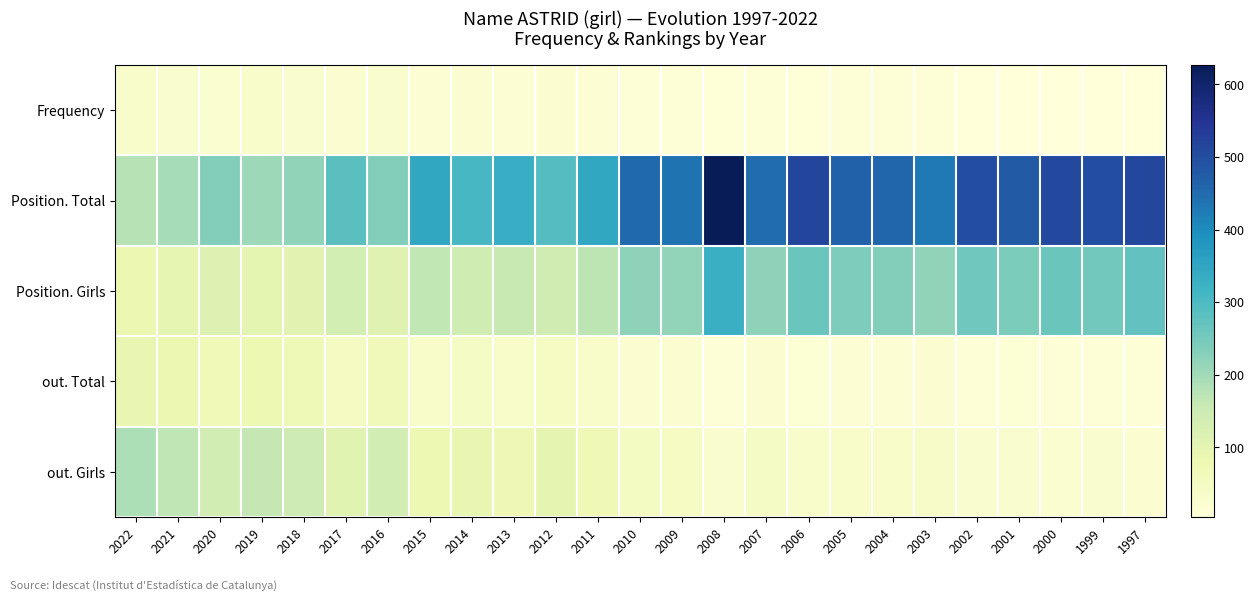

Reading left to right, transcribe all the data shown in this chart.

Frequency: 2022=32	2021=30	2020=25	2019=31	2018=29	2017=22	2016=29	2015=17	2014=20	2013=17	2012=23	2011=18	2010=12	2009=12	2008=7	2007=11	2006=8	2005=9	2004=9	2003=9	2002=6	2001=6	2000=5	1999=5	1997=4
Position. Total: 2022=178	2021=195	2020=234	2019=204	2018=219	2017=283	2016=233	2015=345	2014=308	2013=334	2012=291	2011=346	2010=454	2009=438	2008=627	2007=449	2006=515	2005=464	2004=459	2003=429	2002=501	2001=478	2000=508	1999=501	1997=512
Position. Girls: 2022=84	2021=95	2020=118	2019=101	2018=104	2017=134	2016=111	2015=165	2014=145	2013=157	2012=142	2011=170	2010=223	2009=218	2008=328	2007=221	2006=264	2005=238	2004=234	2003=220	2002=256	2001=242	2000=264	1999=254	1997=274
out. Total: 2022=90	2021=82	2020=69	2019=80	2018=72	2017=52	2016=66	2015=38	2014=44	2013=38	2012=47	2011=35	2010=23	2009=23	2008=13	2007=21	2006=15	2005=18	2004=18	2003=19	2002=13	2001=14	2000=12	1999=13	1997=11
out. Girls: 2022=188	2021=169	2020=140	2019=164	2018=147	2017=108	2016=136	2015=80	2014=93	2013=77	2012=98	2011=73	2010=48	2009=47	2008=26	2007=43	2006=32	2005=36	2004=37	2003=39	2002=27	2001=29	2000=24	1999=26	1997=22